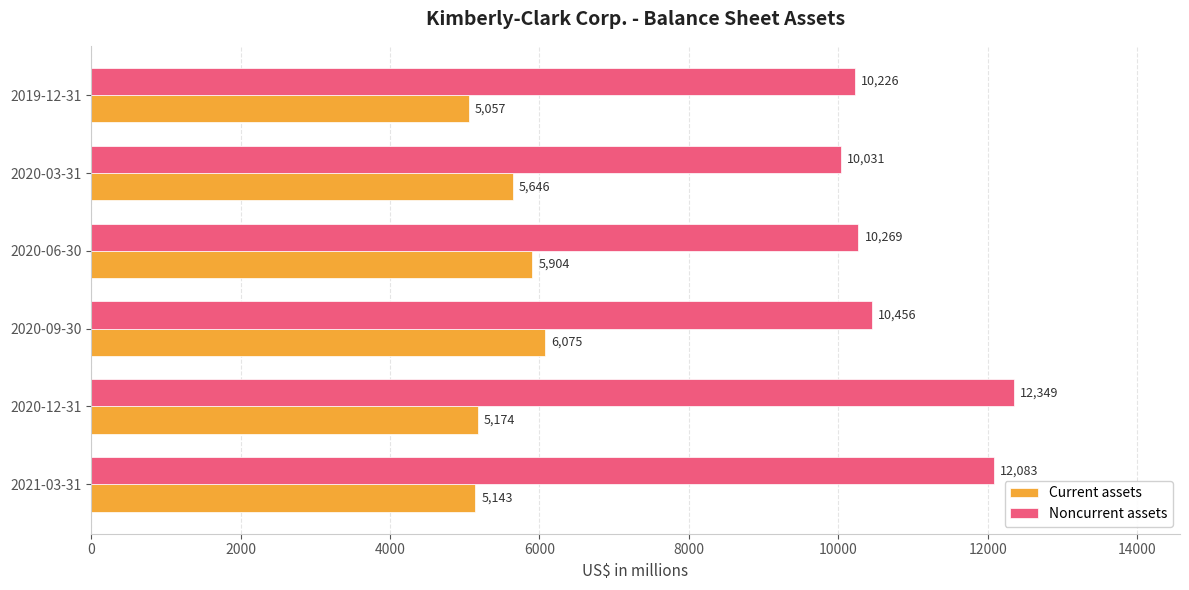

What is the average value of the Current assets series?

5500